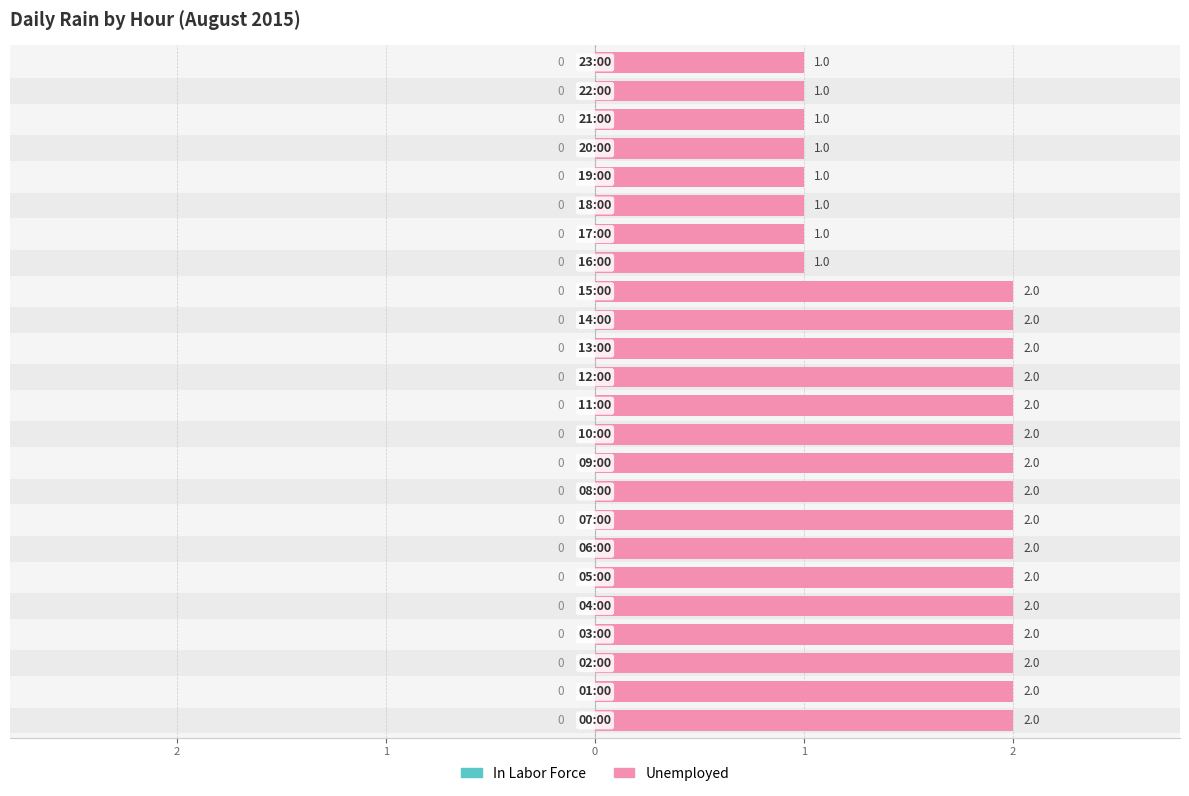

Is the value of In Labor Force at 1 greater than the value of Unemployed at 18?

No